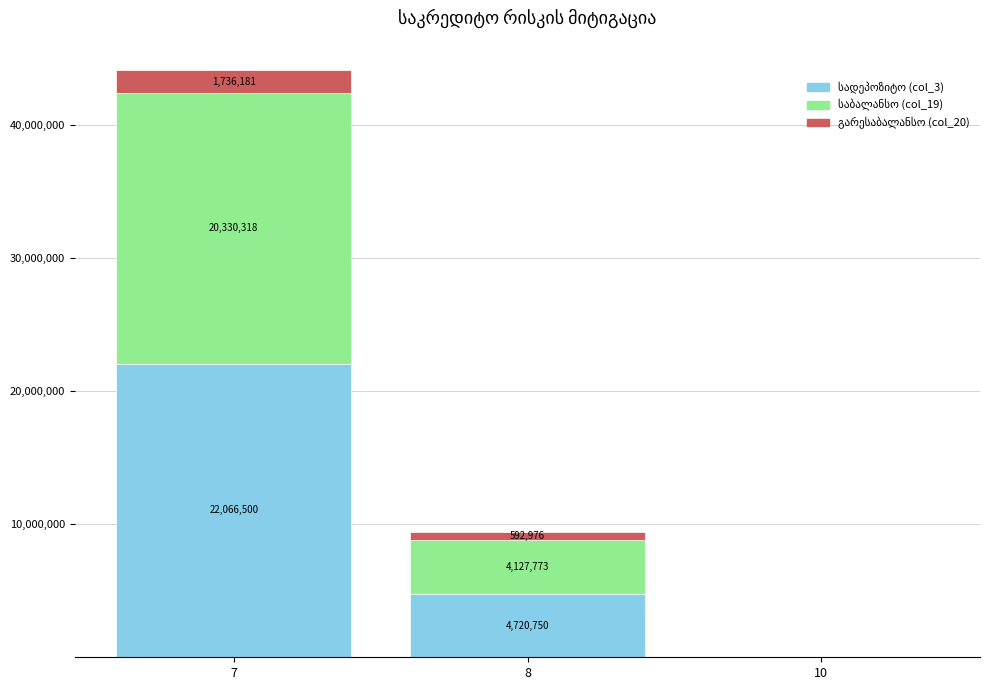

At which category is the sum across all series the highest?

7